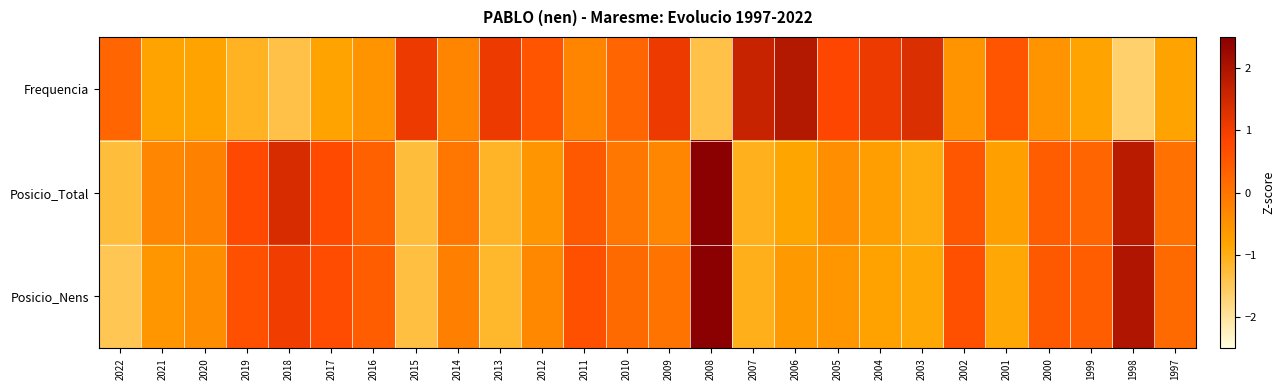

Reading left to right, extract all data points from this chart.

Frequencia: 2022=0.3	2021=-0.8	2020=-0.8	2019=-1.1	2018=-1.4	2017=-0.8	2016=-0.5	2015=1.1	2014=-0.3	2013=1.1	2012=0.5	2011=-0.3	2010=0.3	2009=1.1	2008=-1.4	2007=1.6	2006=1.9	2005=0.8	2004=1.1	2003=1.4	2002=-0.5	2001=0.5	2000=-0.5	1999=-0.8	1998=-1.6	1997=-0.8
Posicio_Total: 2022=-1.3	2021=-0.3	2020=-0.2	2019=0.8	2018=1.4	2017=0.7	2016=0.4	2015=-1.3	2014=-0.1	2013=-1.1	2012=-0.5	2011=0.5	2010=-0.1	2009=-0.3	2008=3.1	2007=-1.0	2006=-0.8	2005=-0.5	2004=-0.7	2003=-0.9	2002=0.5	2001=-0.8	2000=0.4	1999=0.3	1998=1.8	1997=0.1
Posicio_Nens: 2022=-1.5	2021=-0.6	2020=-0.4	2019=0.6	2018=1.0	2017=0.7	2016=0.4	2015=-1.3	2014=-0.2	2013=-1.2	2012=-0.3	2011=0.6	2010=0.2	2009=0.0	2008=3.0	2007=-1.0	2006=-0.6	2005=-0.6	2004=-0.8	2003=-0.9	2002=0.6	2001=-0.9	2000=0.5	1999=0.4	1998=2.0	1997=0.2